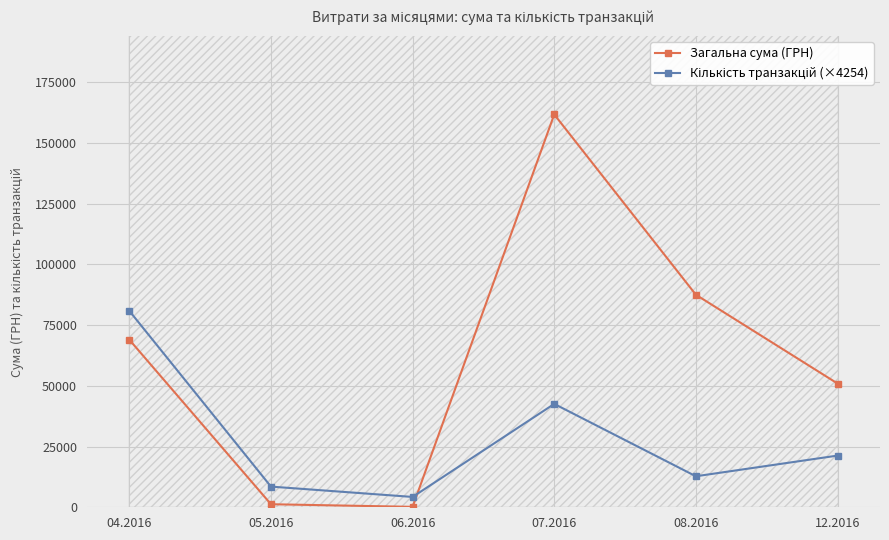

Reading right to left, extract all data points from this chart.

Загальна сума (ГРН): 12.2016=50939.0	08.2016=87473.1	07.2016=161663.0	06.2016=180.0	05.2016=1252.4	04.2016=68963.1
Кількість транзакцій (×4254): 12.2016=21271.4	08.2016=12762.9	07.2016=42542.9	06.2016=4254.3	05.2016=8508.6	04.2016=80831.5